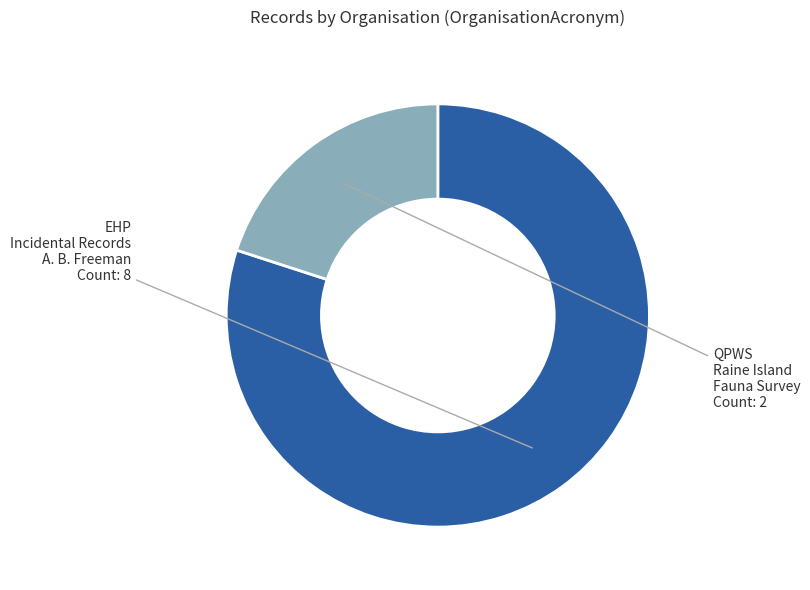

Is there a majority slice in this chart?

Yes